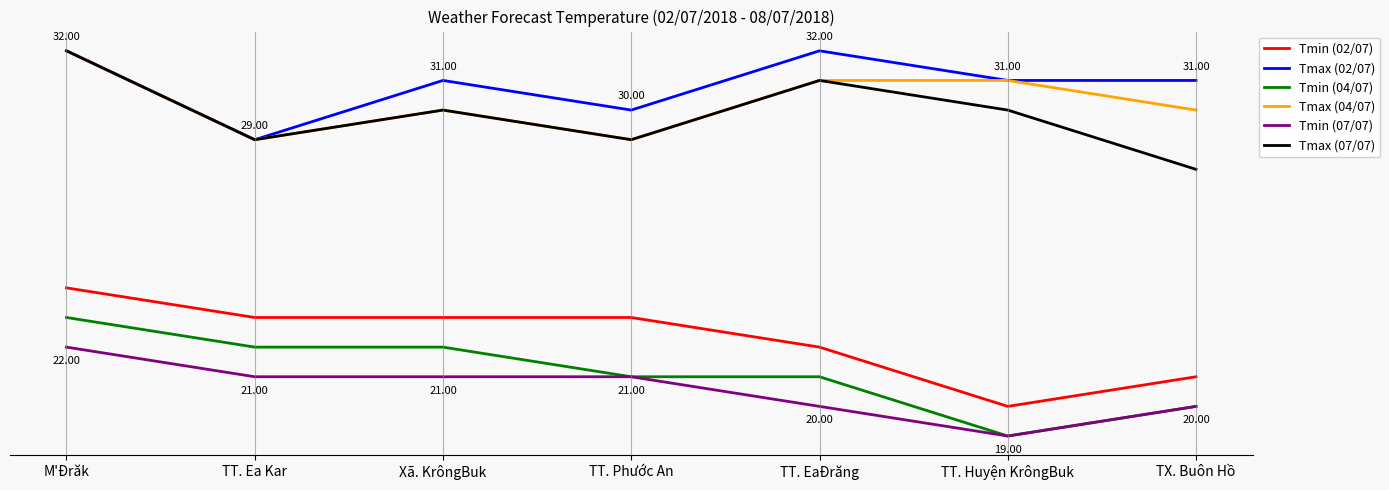

True or false: Tmin (04/07) and Tmax (07/07) intersect in this chart.

False